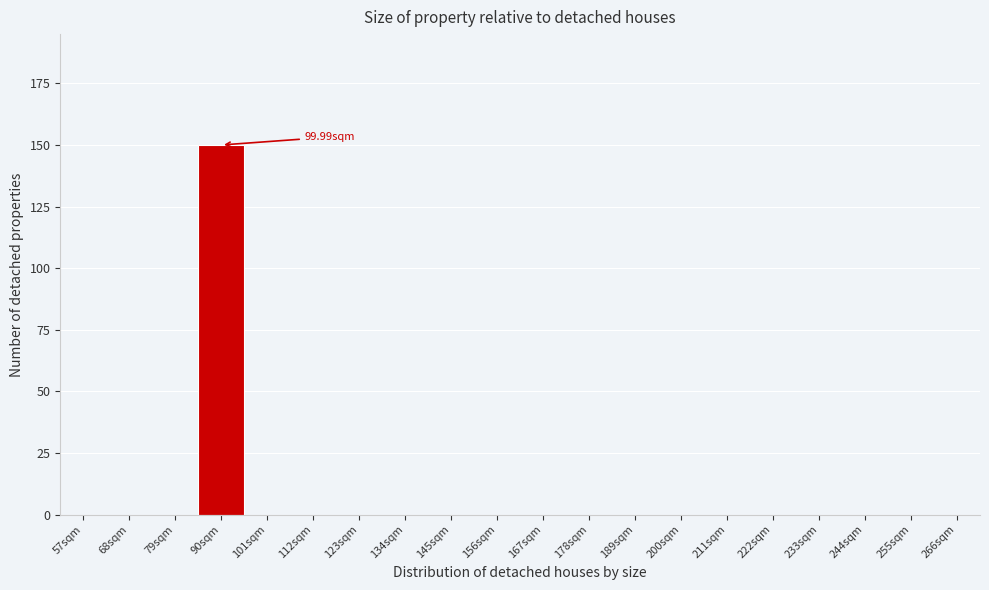

How many distinct data groups are displayed?

1